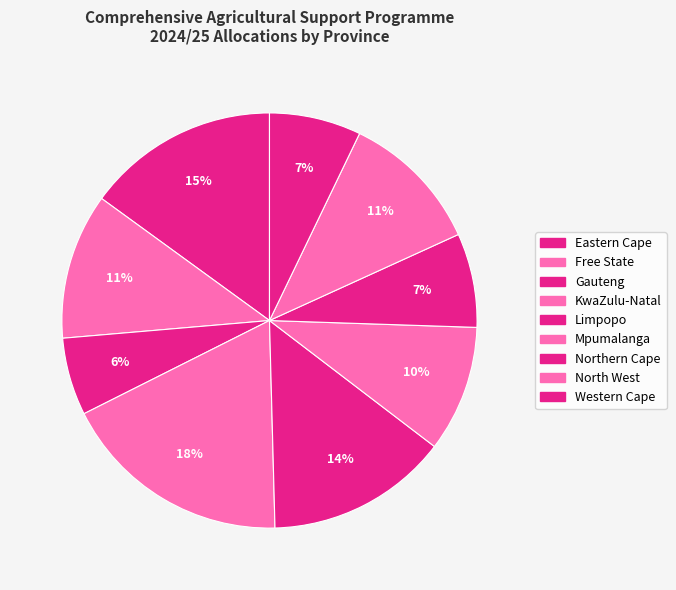

Which has a higher value, Gauteng or Northern Cape?

Northern Cape